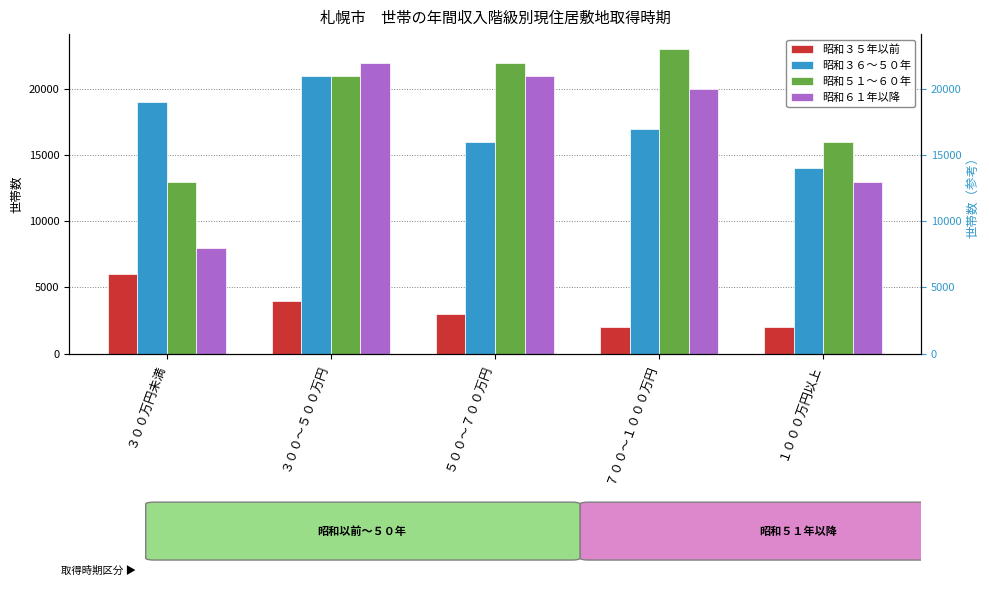

What is the label of the 1st bar from the right?

１０００万円以上